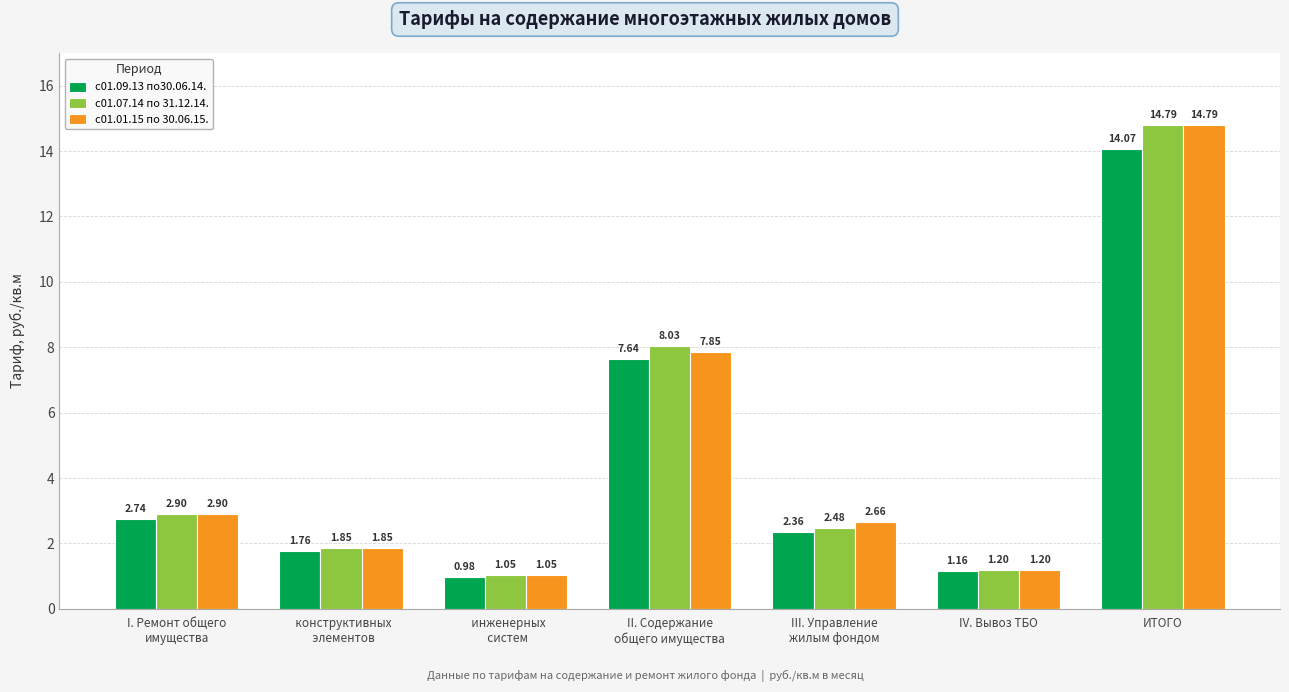

At which label does с01.01.15 по 30.06.15. reach its peak?

ИТОГО